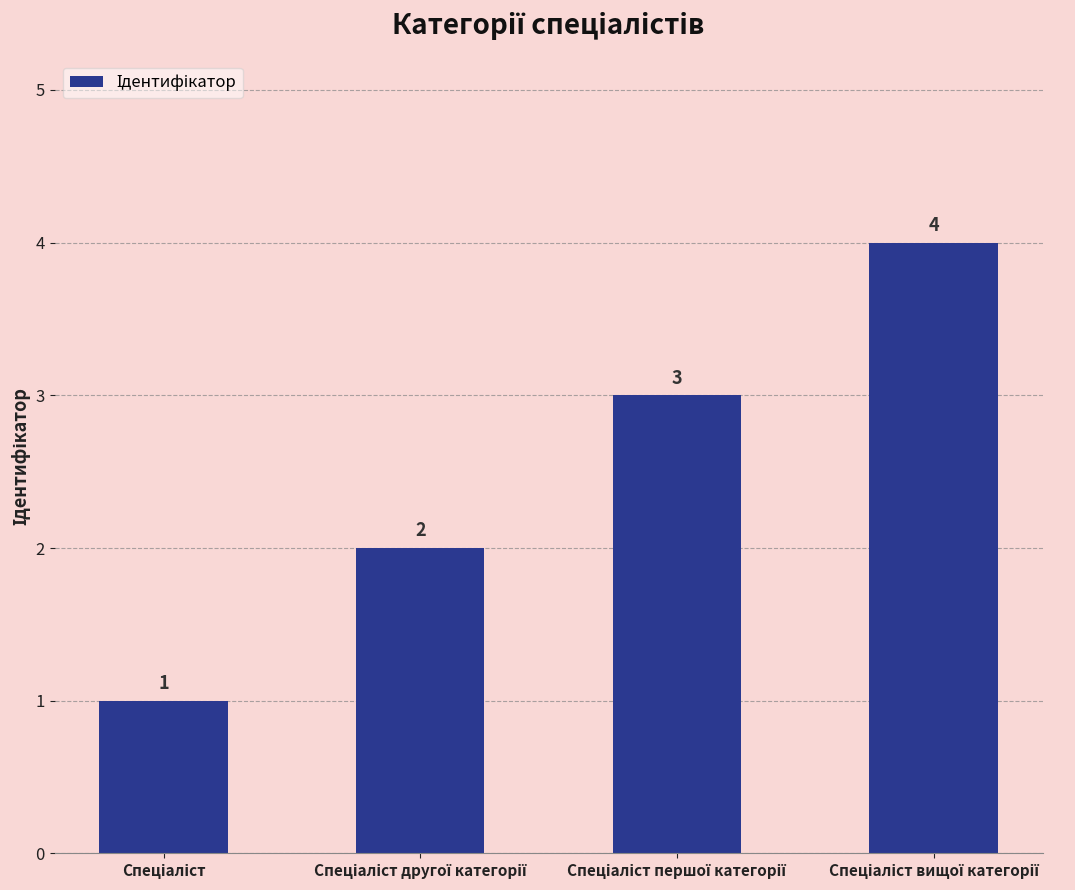

How many data points are less than 3?

2